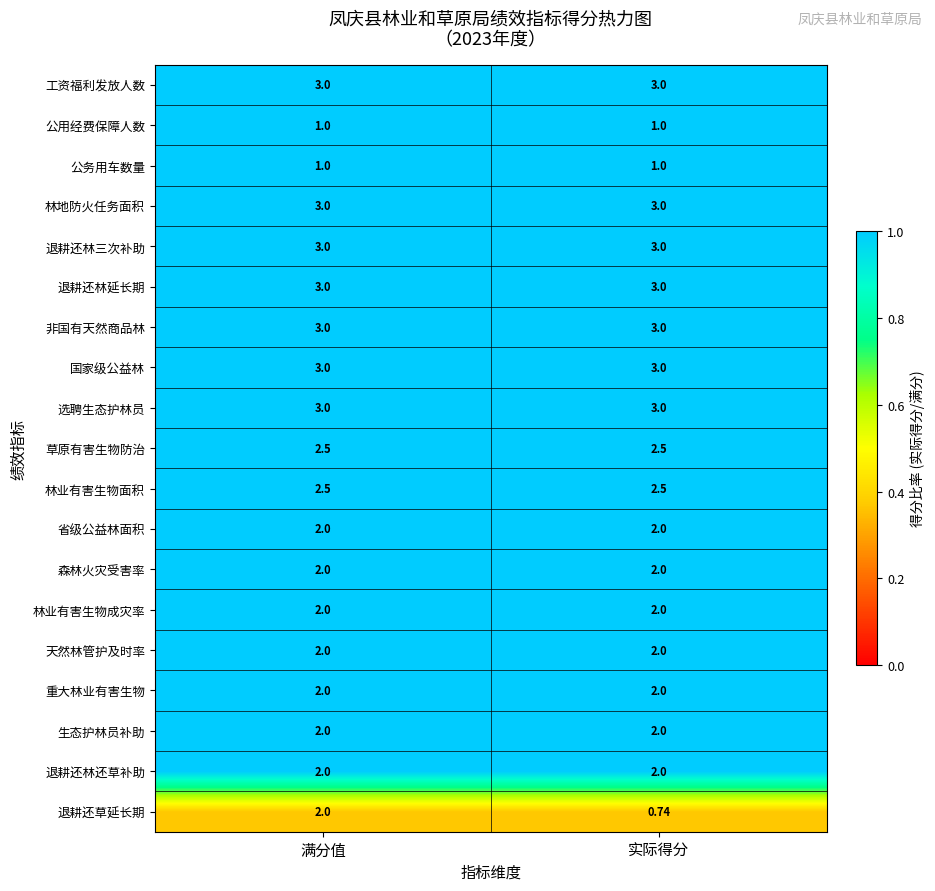

Which series has the widest spread of values?

退耕还草延长期